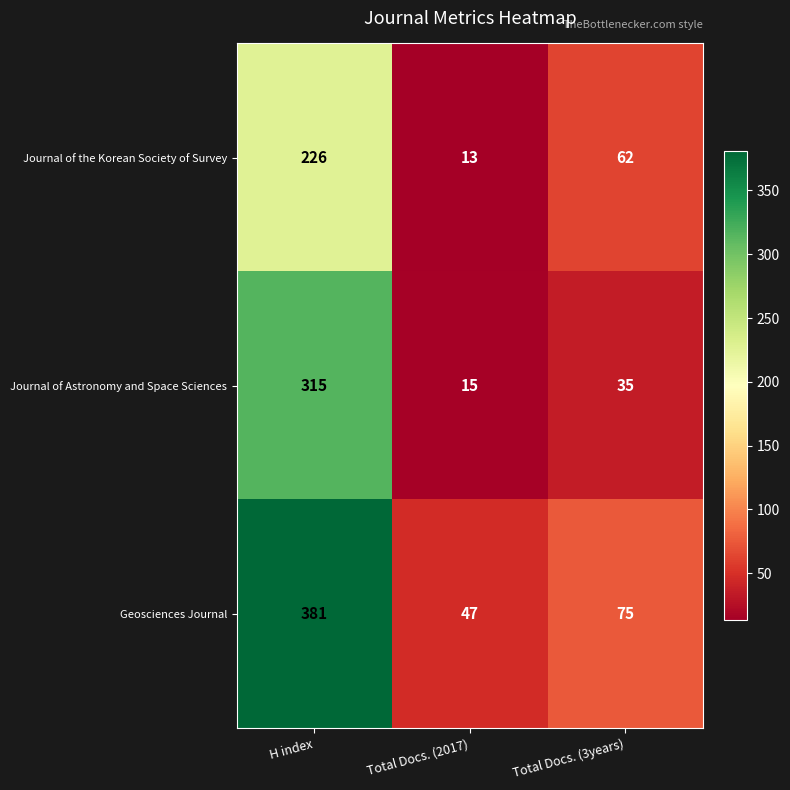

Which series changed the most between H index and Total Docs. (3years)?

Geosciences Journal